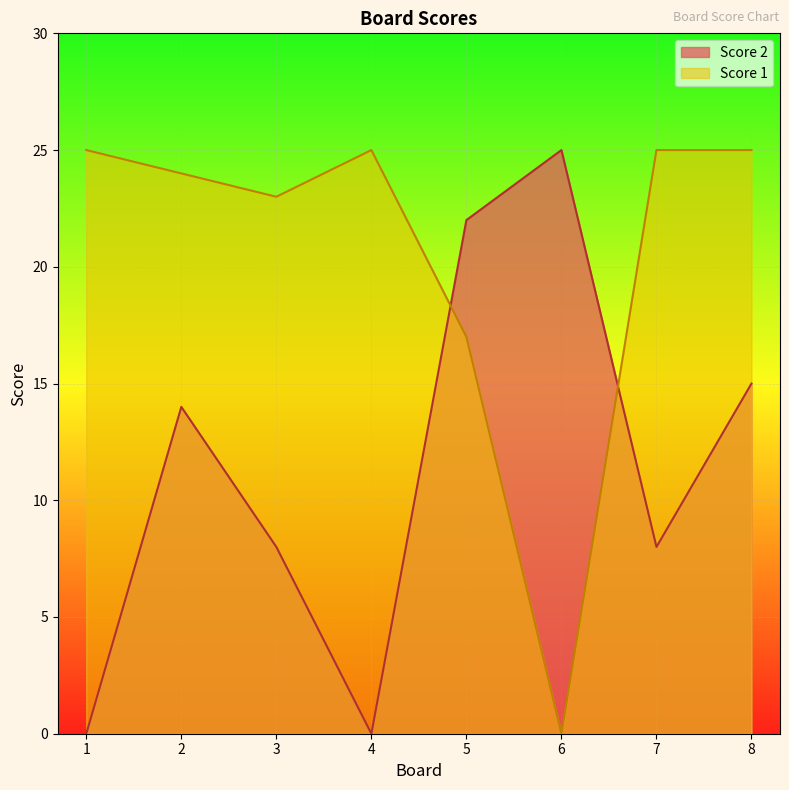

List the series in order of their overall mean, lowest first.

Score 2, Score 1